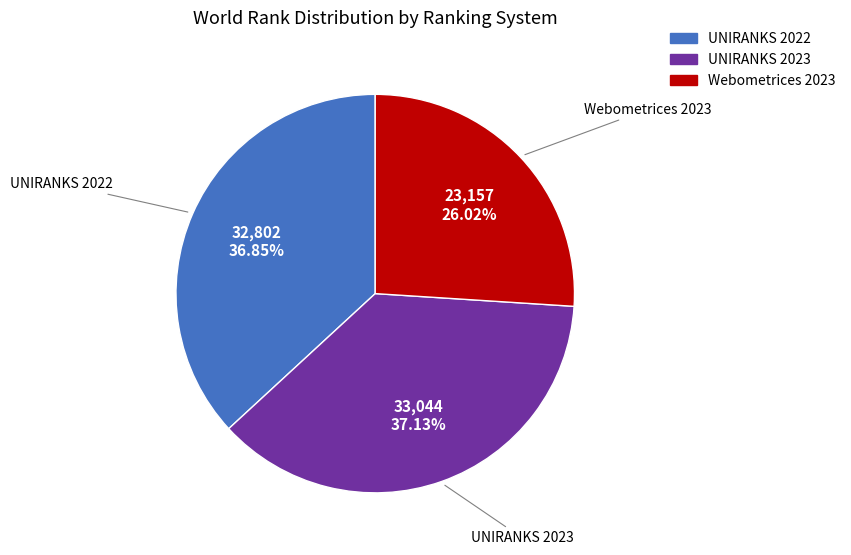

How many segments does this pie chart have?

3